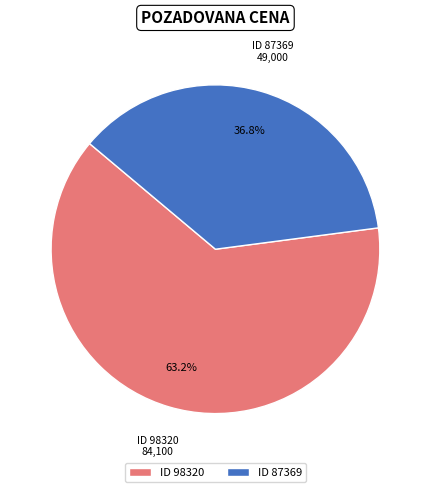

What is the ratio of the value at ID 87369 to the value at ID 98320?

0.6